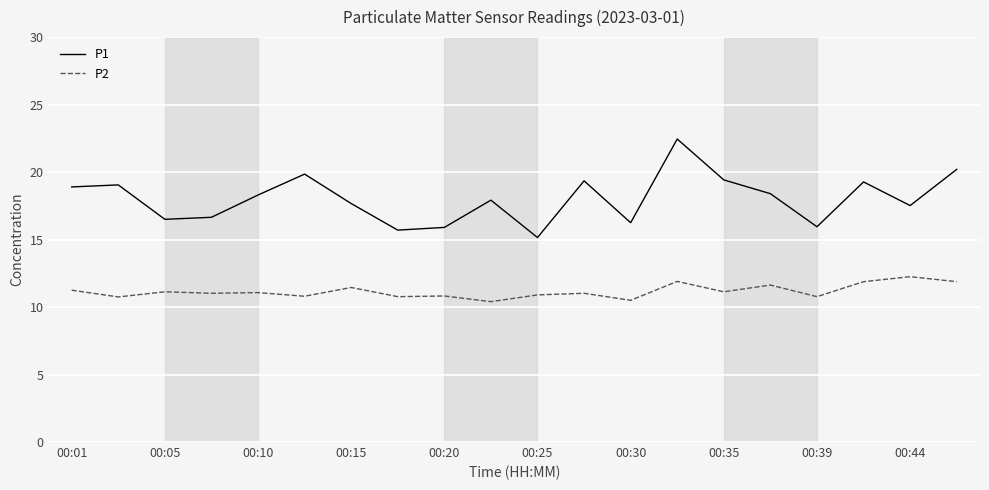

What is the average value of the P2 series?

11.2